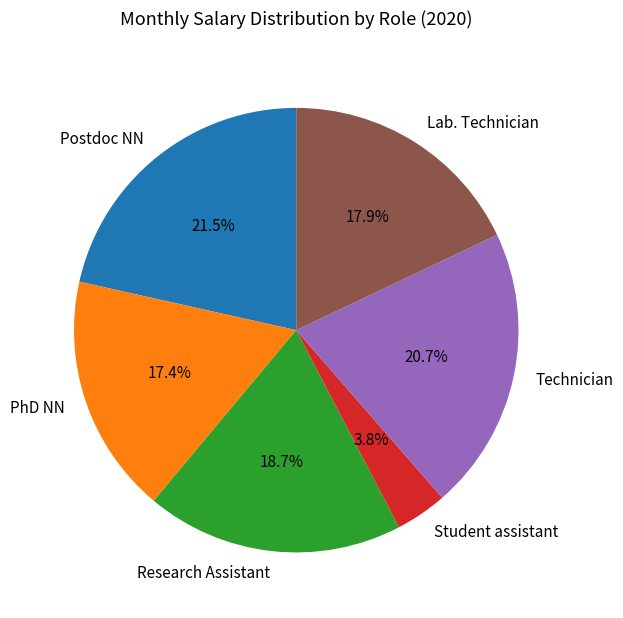

What percentage do Technician and Lab. Technician together represent?

38.6%